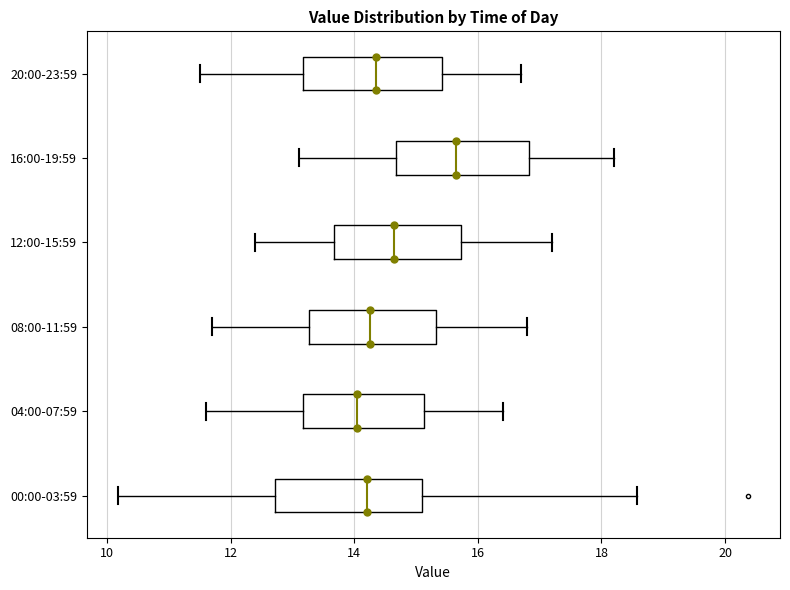

Reading bottom to top, read every box against the x-axis: the position of its median line, the range the box covers, and the ends of its whiskers. The values are not printed on the chart, so give them approximately, as read against the axis.

00:00-03:59: median 14.2, box 12.8 to 15.2, whiskers 10.2 to 18.6
04:00-07:59: median 14.0, box 13.2 to 15.2, whiskers 11.6 to 16.4
08:00-11:59: median 14.2, box 13.2 to 15.4, whiskers 11.8 to 16.8
12:00-15:59: median 14.6, box 13.6 to 15.8, whiskers 12.4 to 17.2
16:00-19:59: median 15.6, box 14.6 to 16.8, whiskers 13.2 to 18.2
20:00-23:59: median 14.4, box 13.2 to 15.4, whiskers 11.6 to 16.8